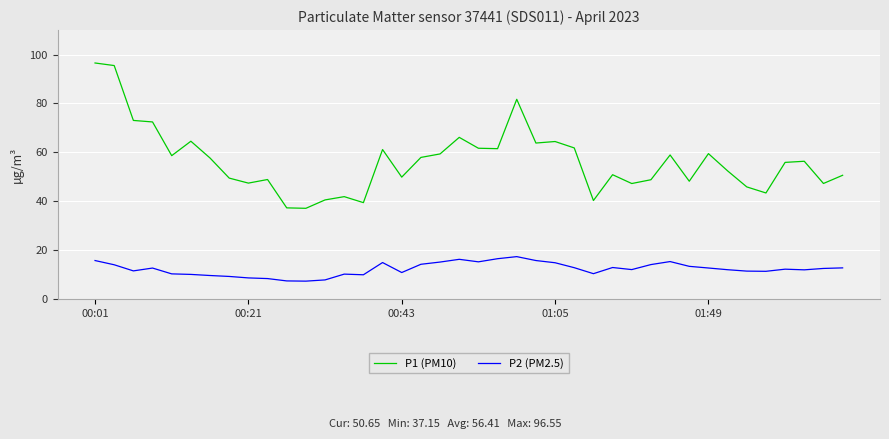

List the series in order of their overall mean, highest first.

P1 (PM10), P2 (PM2.5)